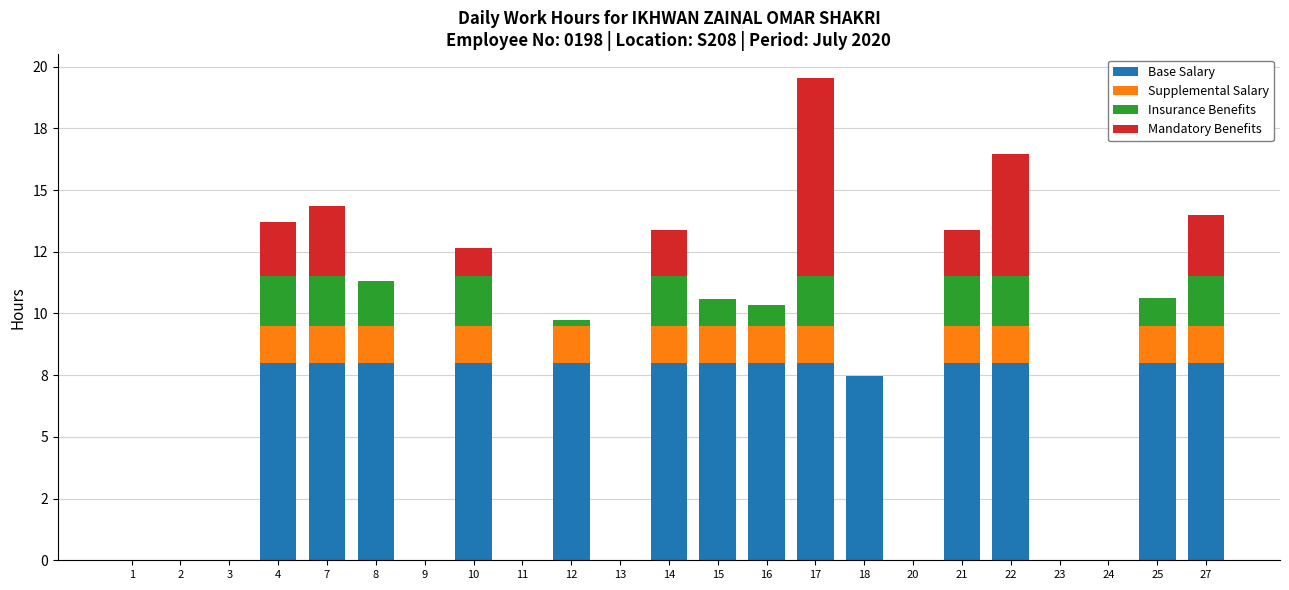

At which category is the sum across all series the highest?

17